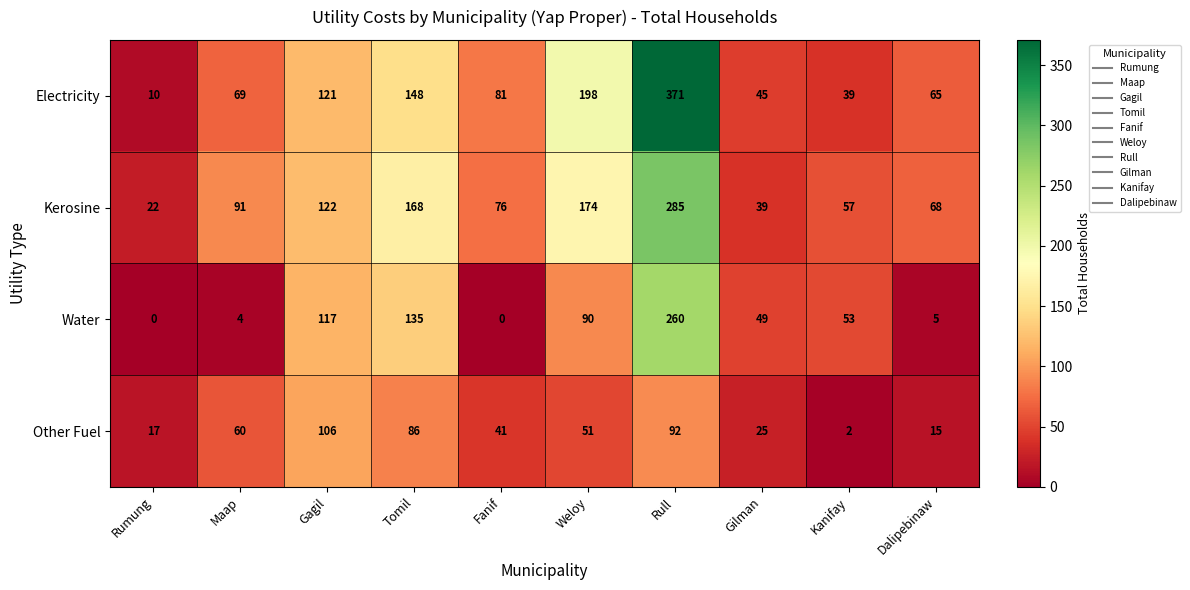

Rank the series at Maap from highest to lowest value.

Kerosine, Electricity, Other Fuel, Water